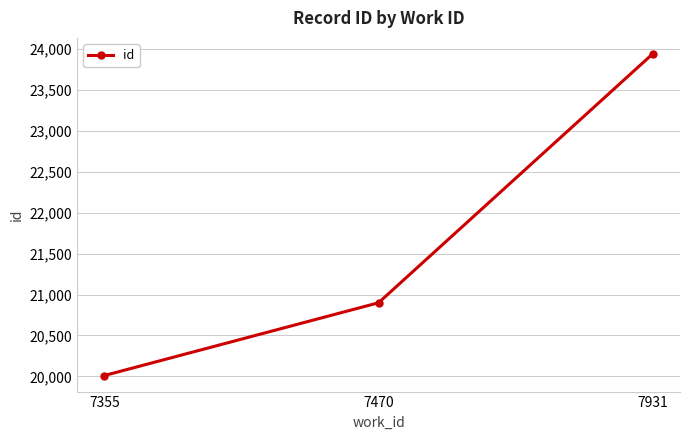

How many lines are shown in the chart?

1